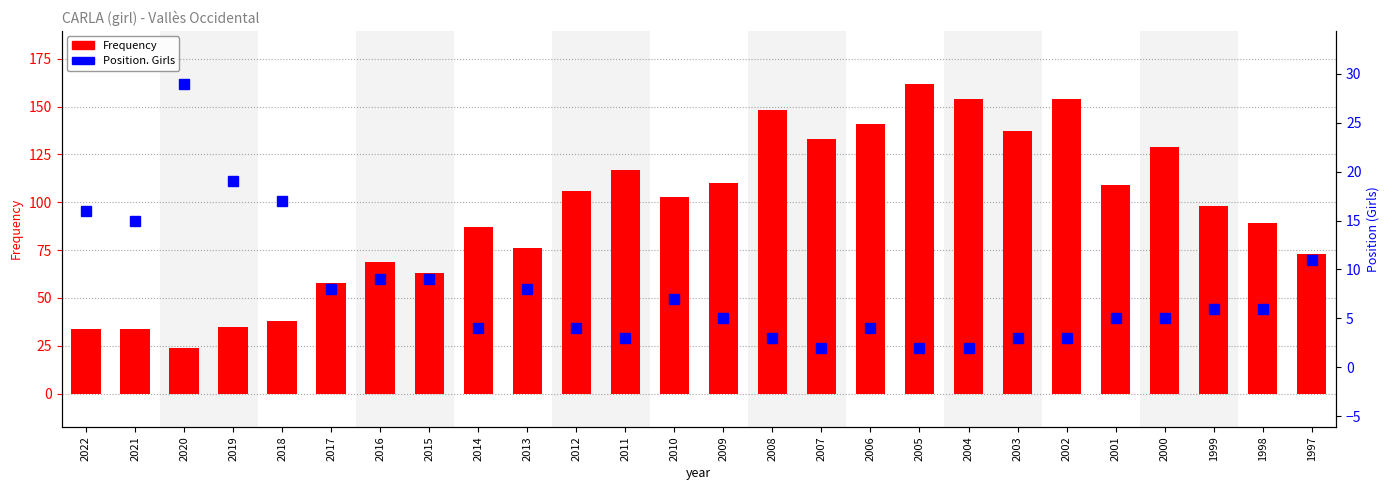

What is the difference between the Position. Girls values at 2017 and 2014?

4